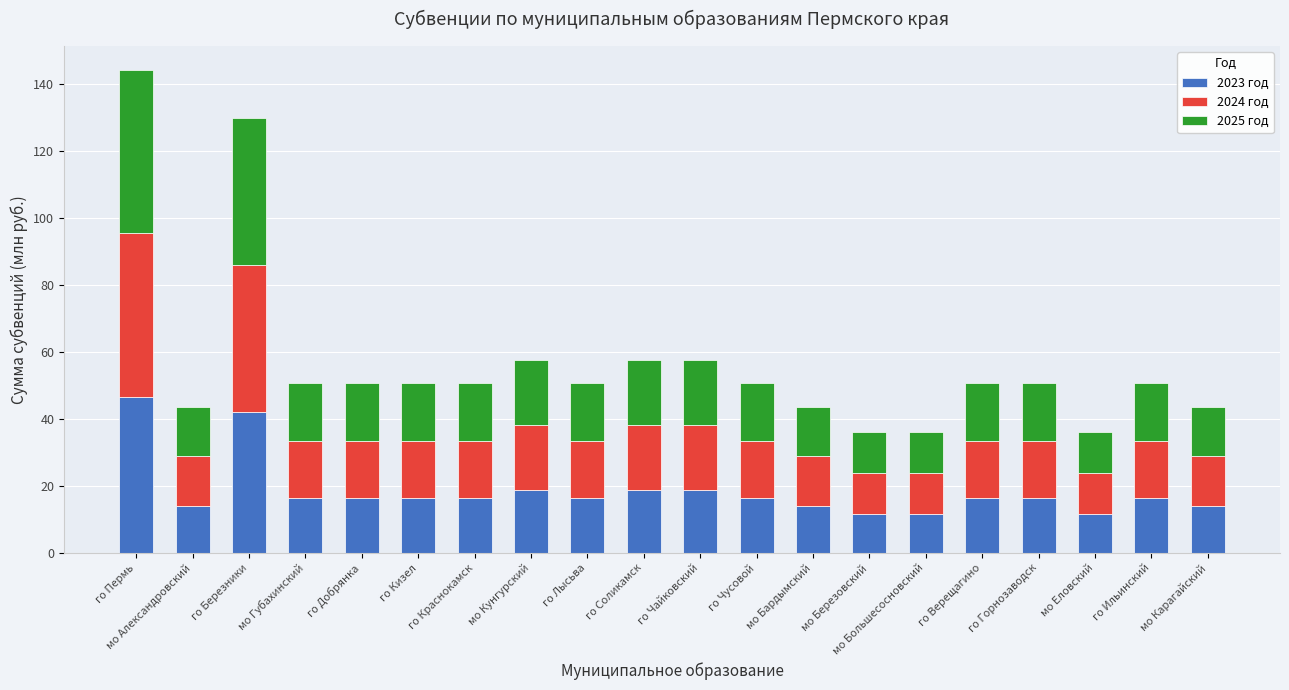

Is it true that 2023 год equals 11.7 at мо Березовский?

True